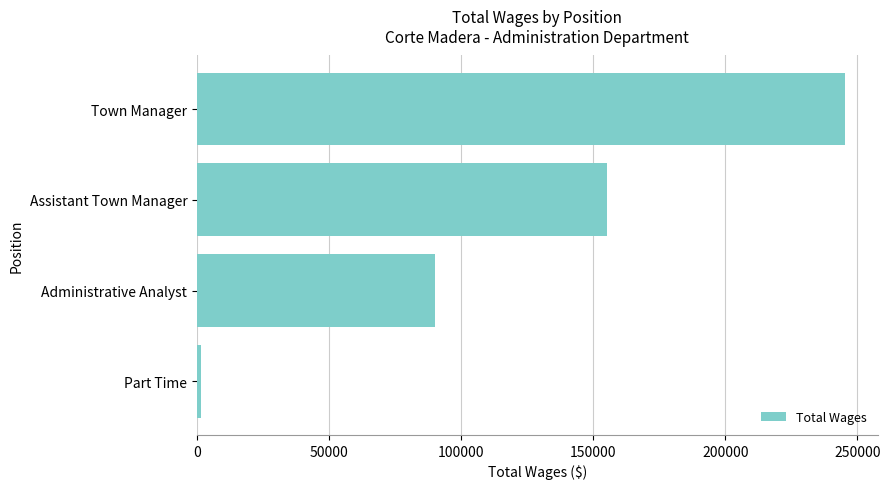

What is the label of the 2nd bar from the top?

Assistant Town Manager